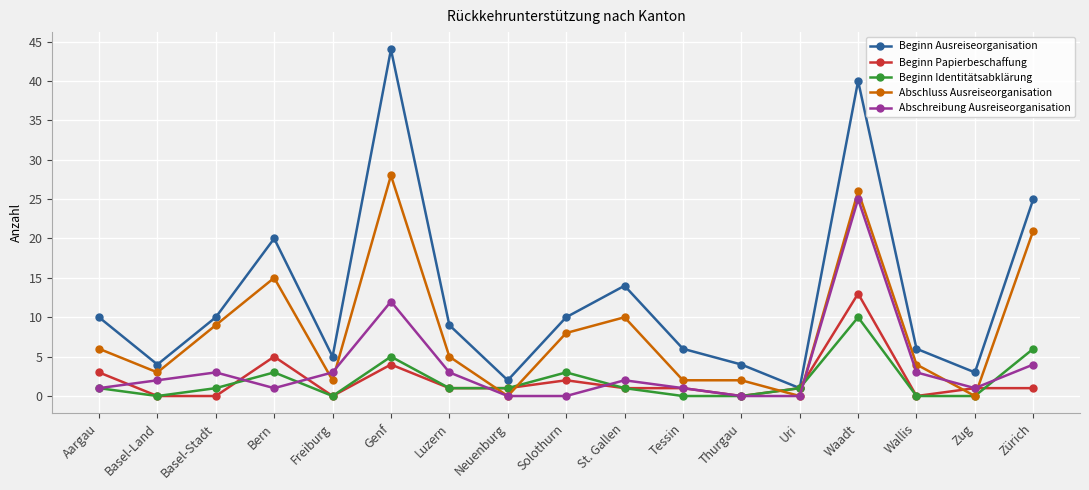

At which category does Beginn Identitätsabklärung reach its first local peak?

Bern